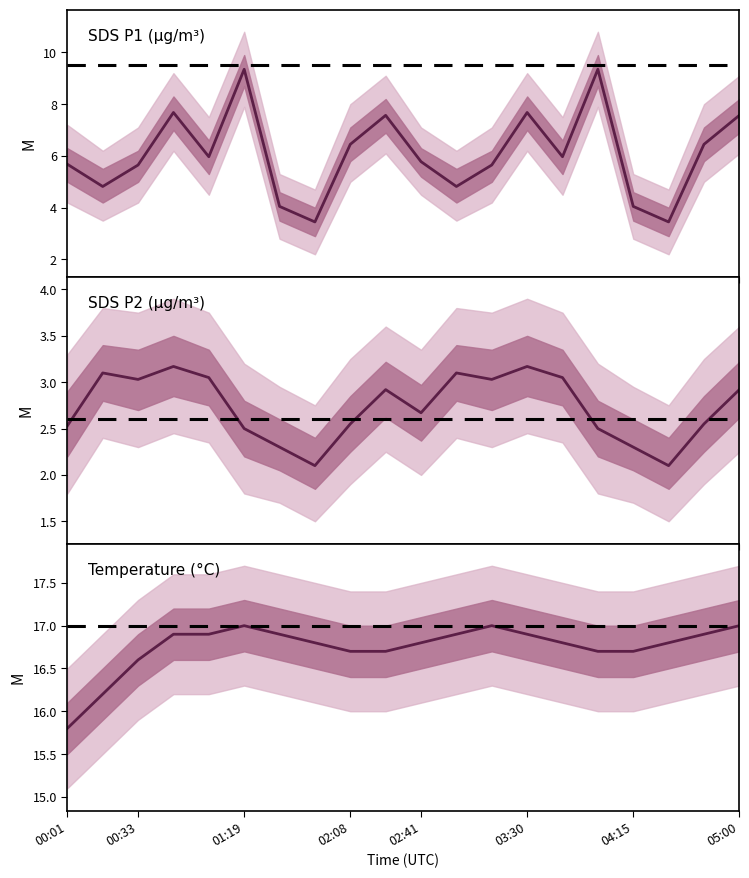

What is the average value?

16.8